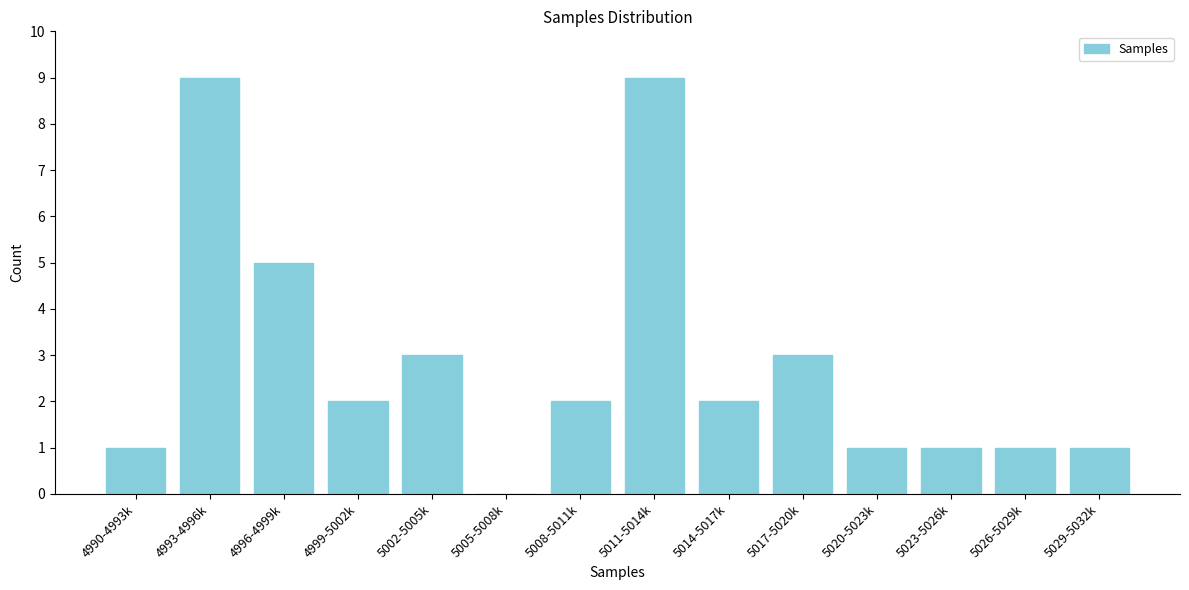

Reading left to right, transcribe all the data shown in this chart.

4990-4993k=1	4993-4996k=9	4996-4999k=5	4999-5002k=2	5002-5005k=3	5005-5008k=0	5008-5011k=2	5011-5014k=9	5014-5017k=2	5017-5020k=3	5020-5023k=1	5023-5026k=1	5026-5029k=1	5029-5032k=1